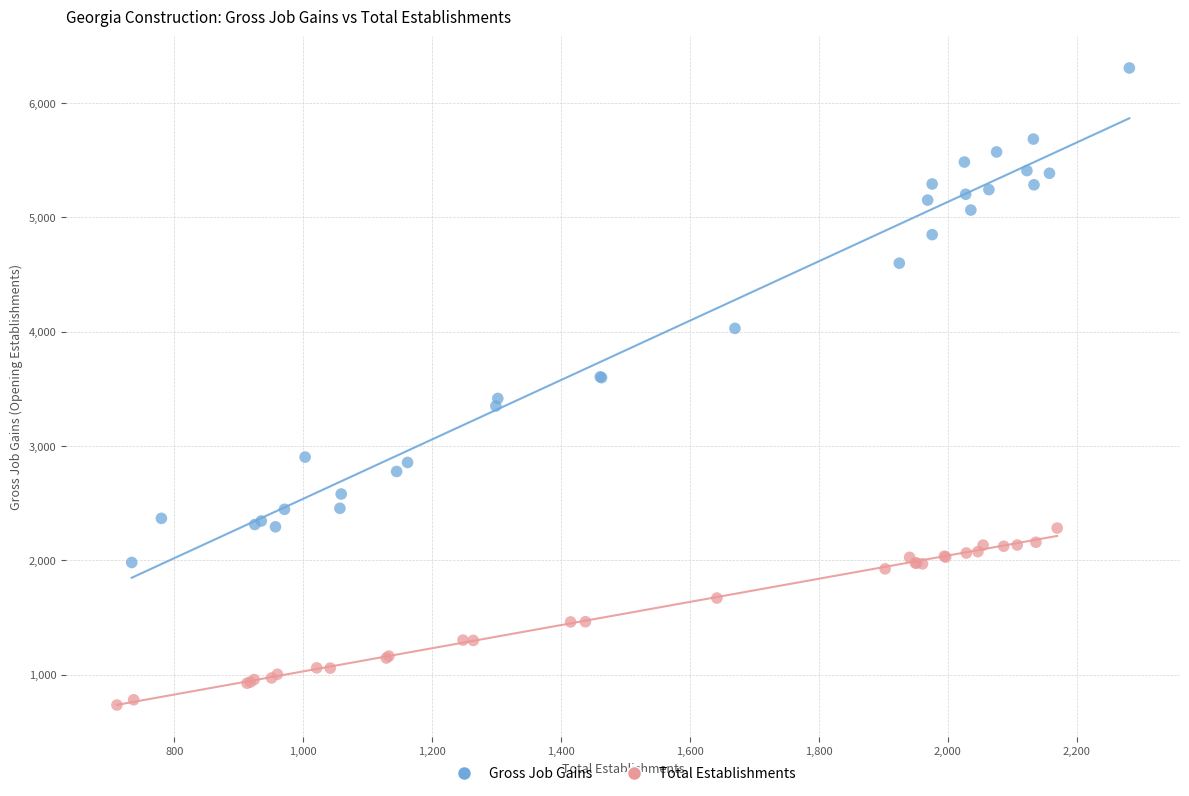

Which series contains the lowest Y value?

Total Establishments